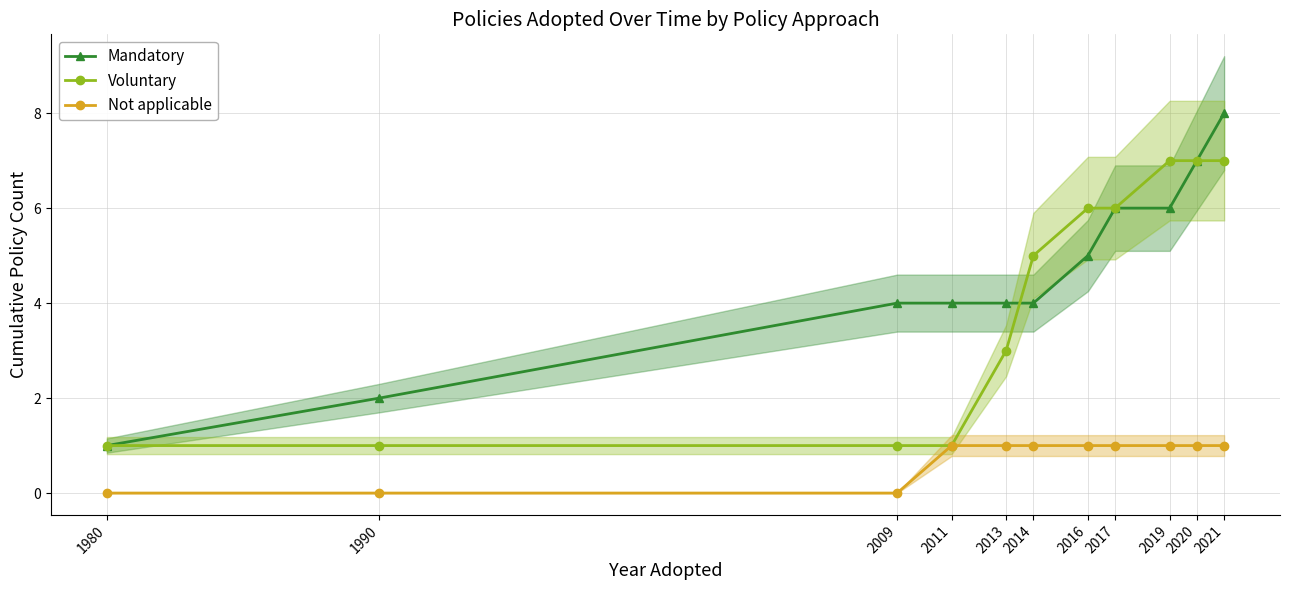

Reading left to right, transcribe all the data shown in this chart.

Mandatory: 1980=1	1990=2	2009=4	2011=4	2013=4	2014=4	2016=5	2017=6	2019=6	2020=7	2021=8
Voluntary: 1980=1	1990=1	2009=1	2011=1	2013=3	2014=5	2016=6	2017=6	2019=7	2020=7	2021=7
Not applicable: 1980=0	1990=0	2009=0	2011=1	2013=1	2014=1	2016=1	2017=1	2019=1	2020=1	2021=1